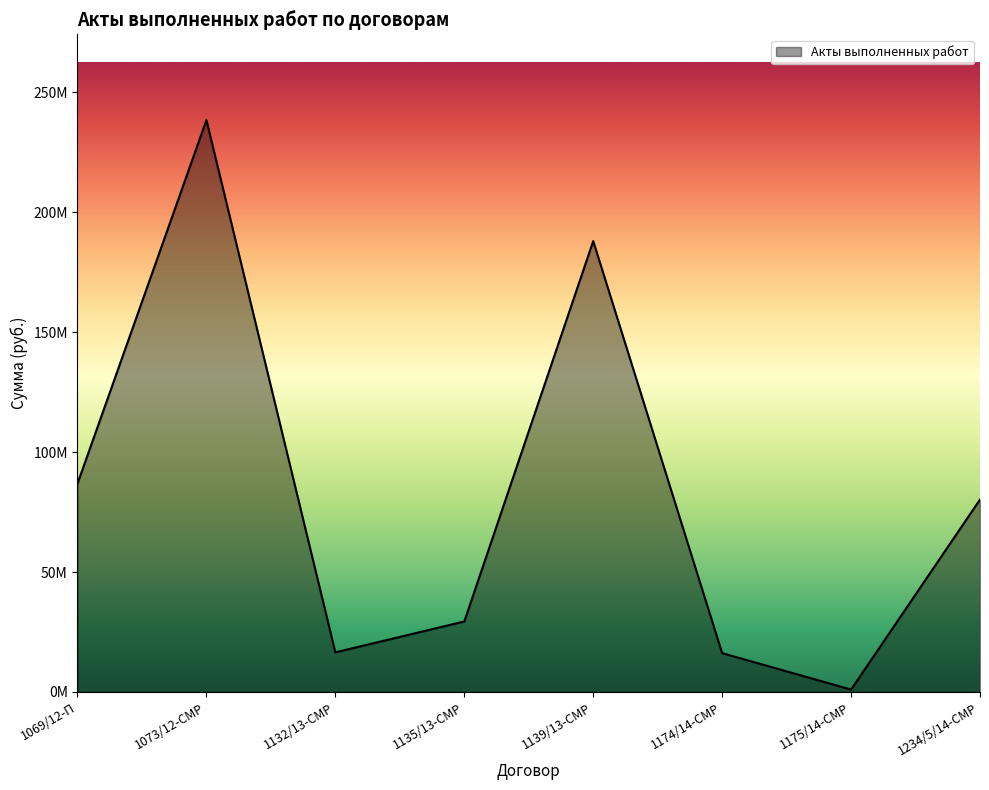

Between 1135/13-СМР and 1234/5/14-СМР, which is larger?

1234/5/14-СМР